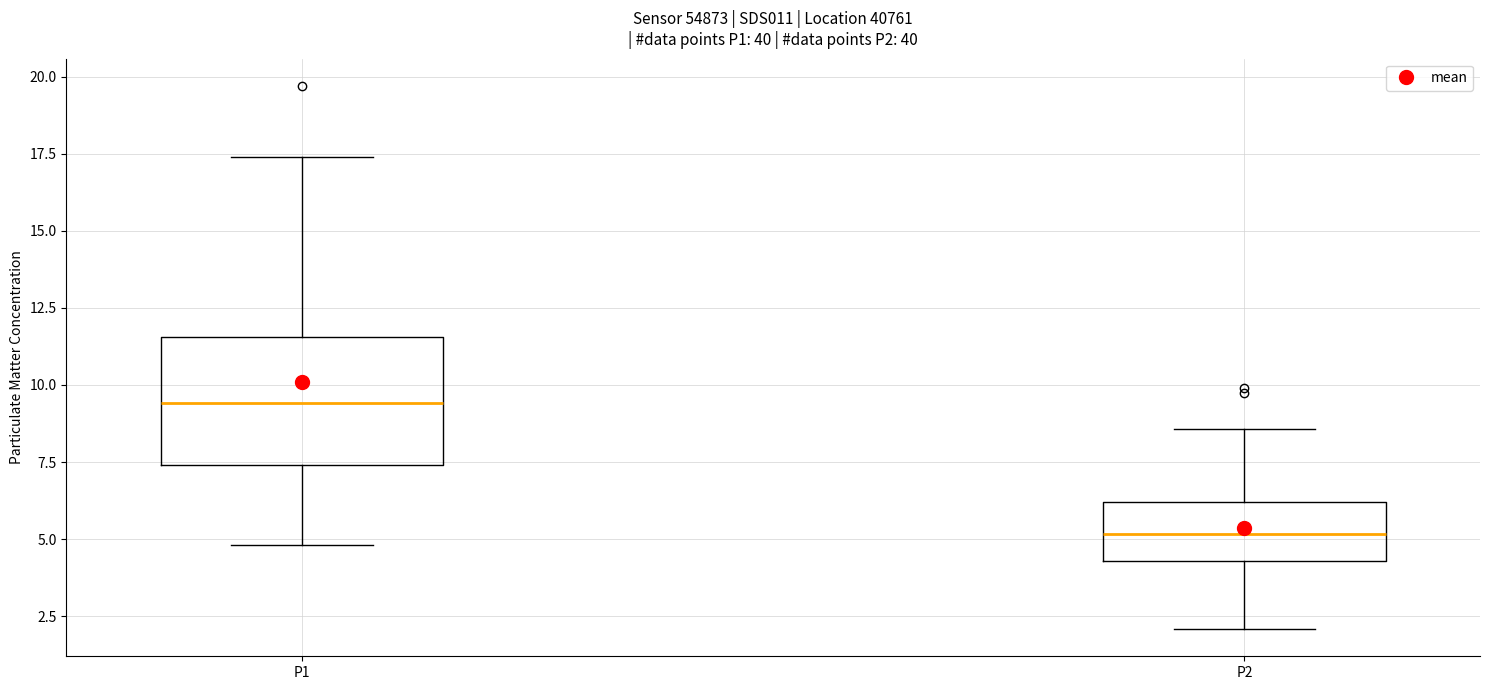

Comparing the boxes themselves (not the whiskers), which one is the tallest?

P1